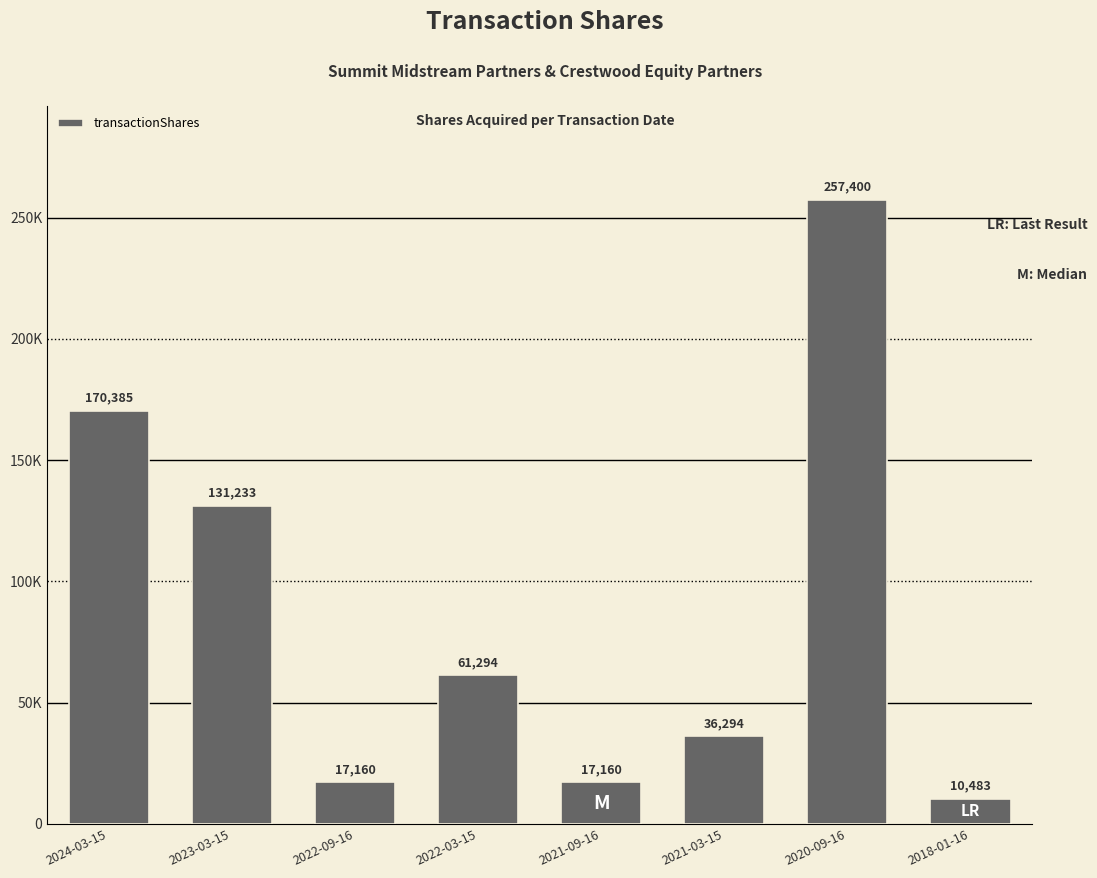

Does the chart contain any negative values?

No